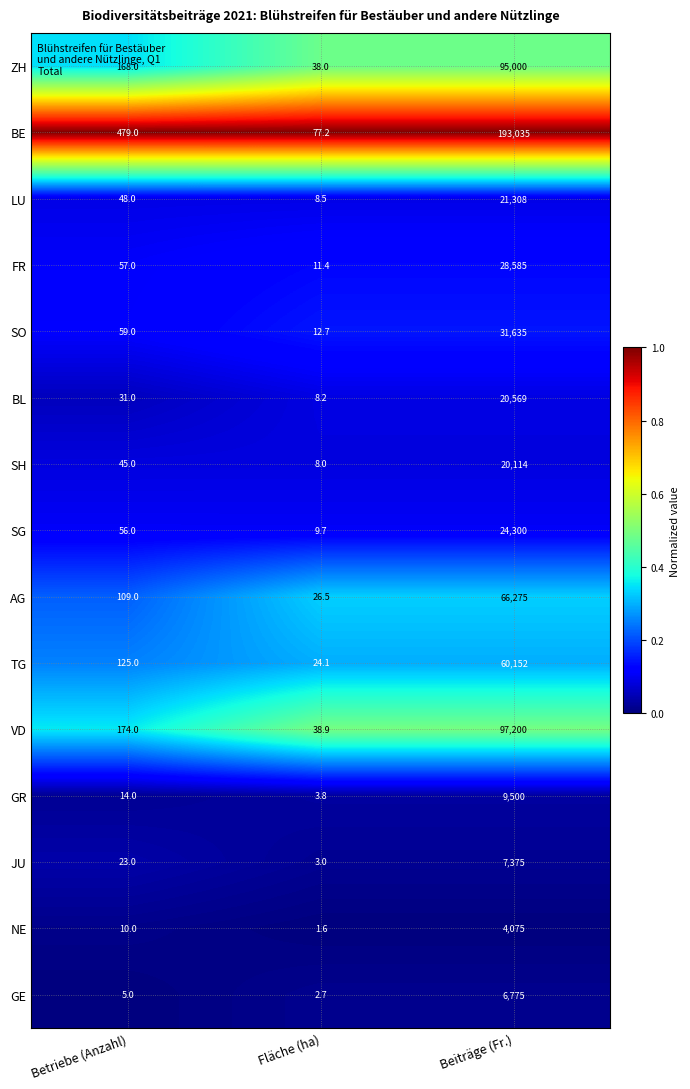

Which label corresponds to the largest value in the chart?

Beiträge (Fr.)